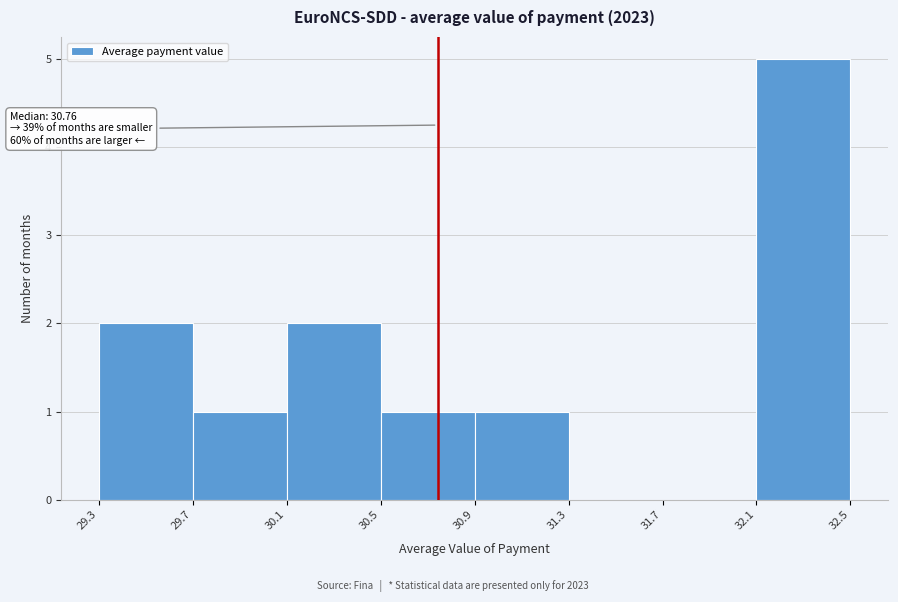

Which range on the x-axis has the tallest bar?

32.1 to 32.5